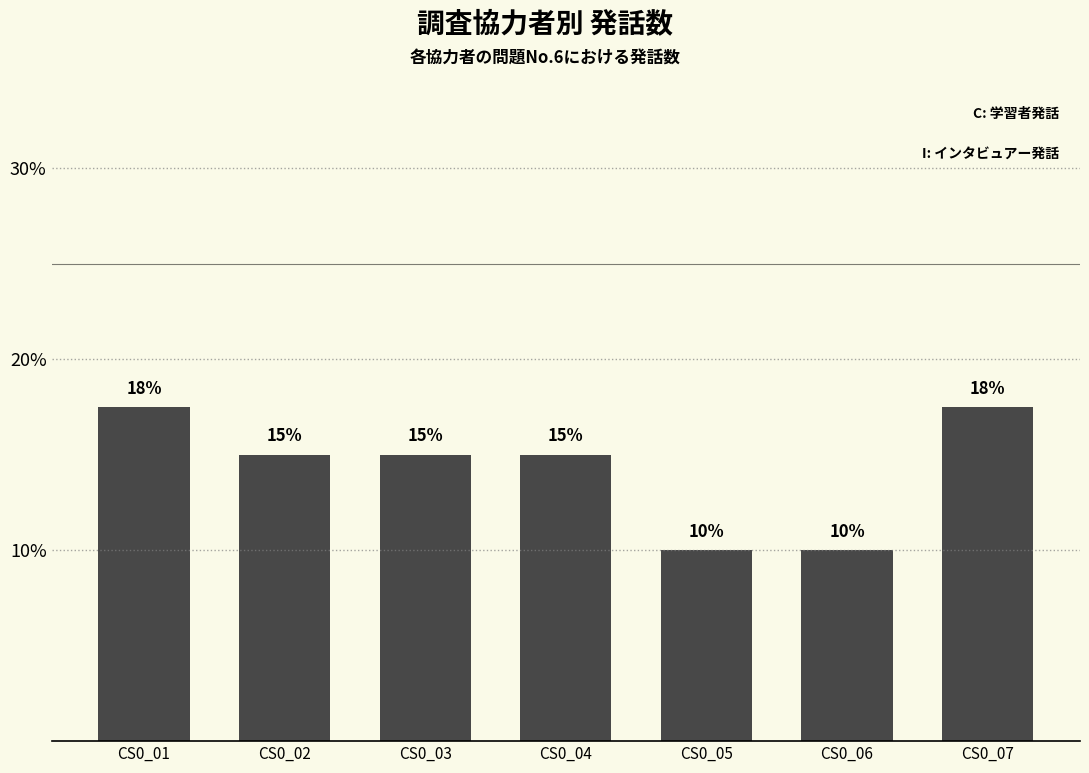

Is it true that the value at CS0_01 is 24.8?

False